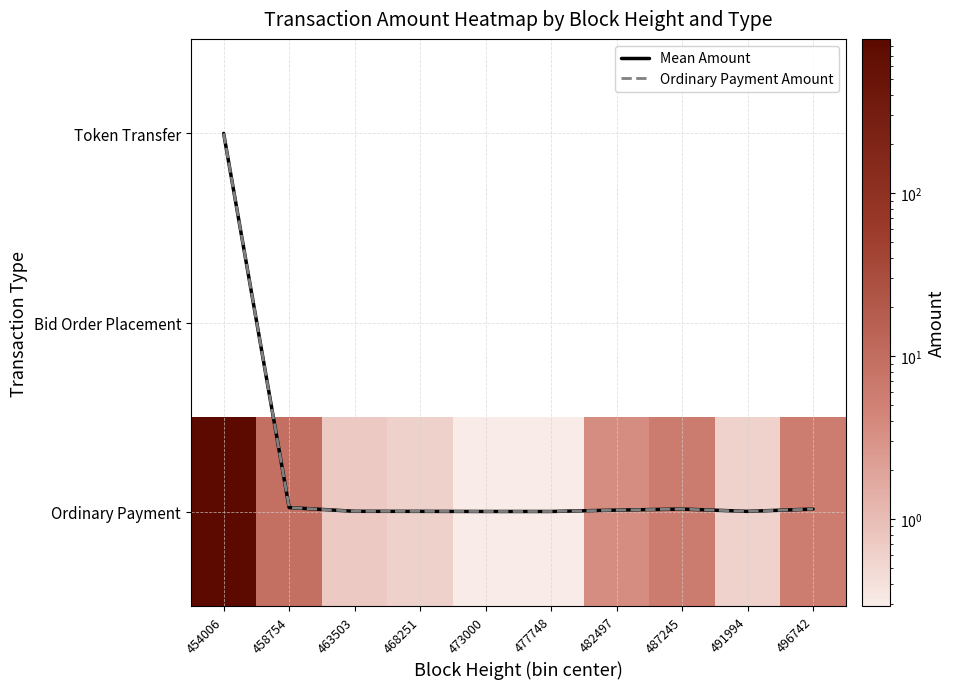

At which label does Mean Amount reach its minimum?

473000